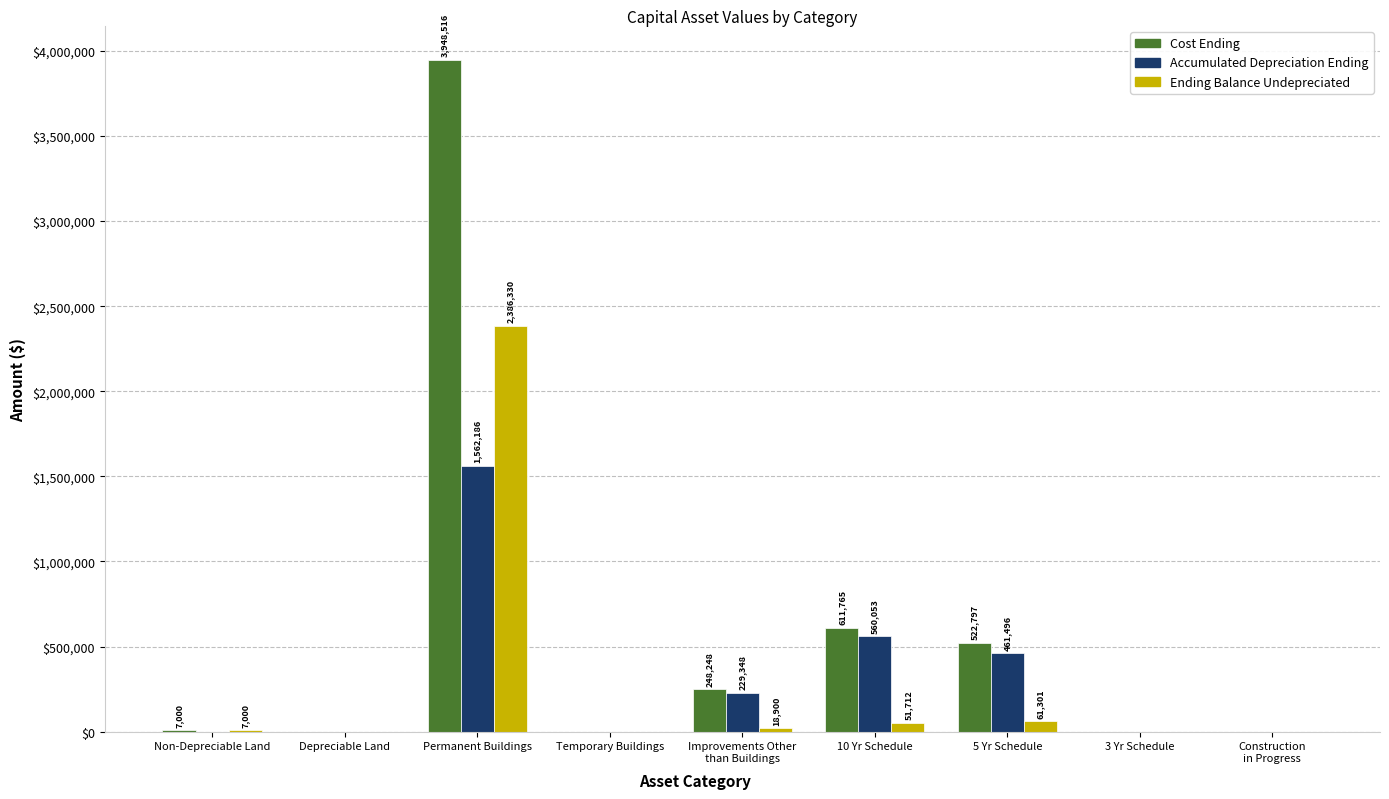

At which label is Ending Balance Undepreciated closest to 1193165?

5 Yr Schedule